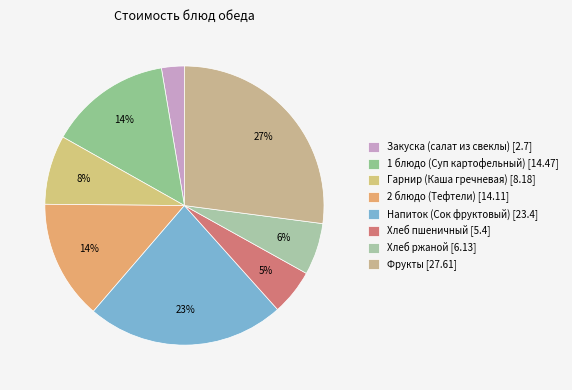

Count the number of slices in the pie.

8